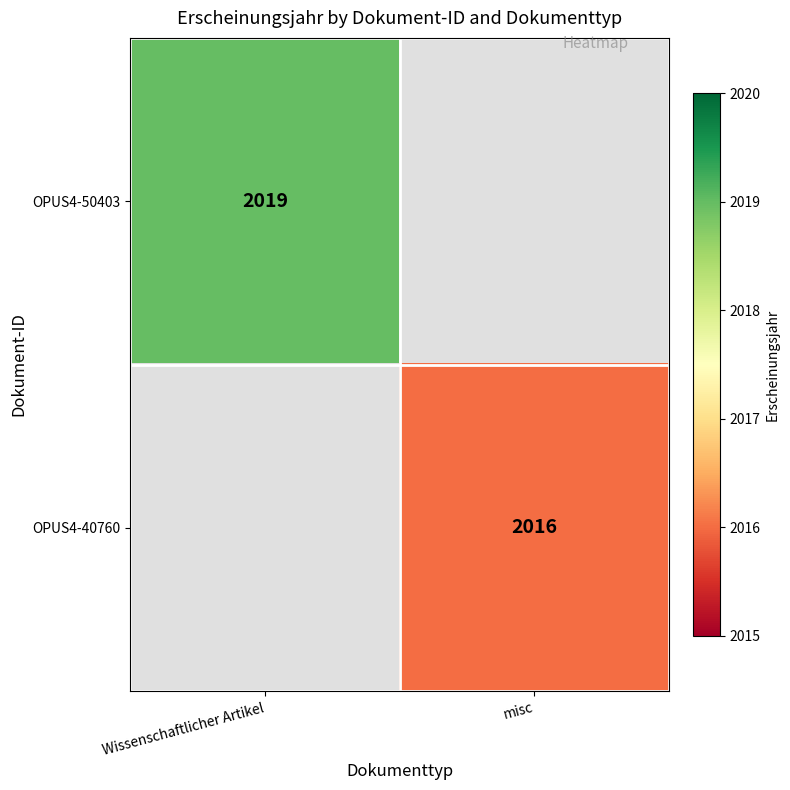

Which has a higher value, misc or Wissenschaftlicher Artikel?

Wissenschaftlicher Artikel